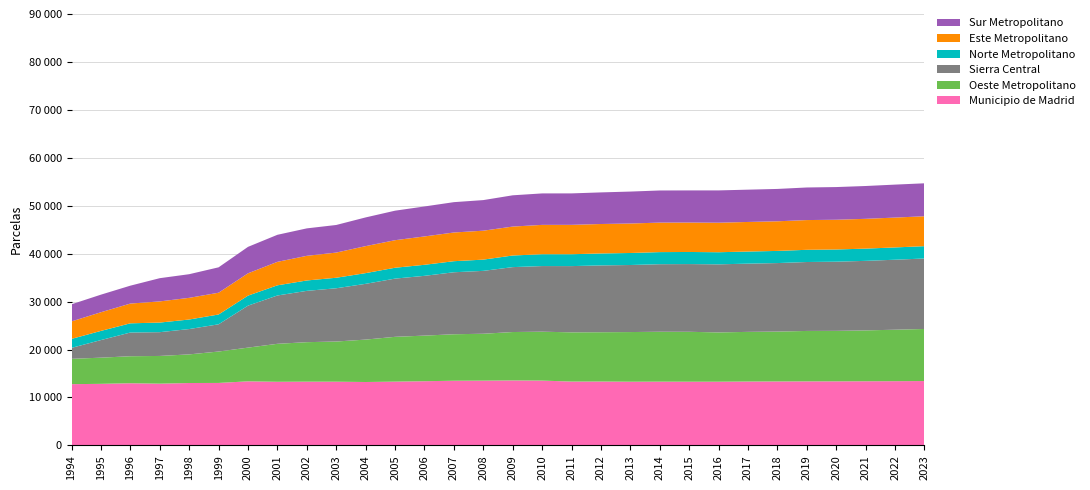

Reading left to right, transcribe all the data shown in this chart.

Municipio de Madrid: 12776	12843	12967	12880	13016	13032	13366	13271	13296	13290	13226	13304	13391	13491	13510	13554	13522	13316	13324	13286	13297	13288	13288	13325	13340	13357	13364	13382	13398	13428
Oeste Metropolitano: 5286	5460	5637	5782	5971	6552	7034	7923	8240	8382	8849	9347	9514	9699	9783	10098	10200	10271	10287	10361	10413	10413	10283	10359	10406	10522	10534	10611	10739	10863
Sierra Central: 2288	3673	4946	4961	5285	5680	8757	10082	10706	11111	11632	12145	12470	12933	13120	13542	13692	13819	13939	13988	14094	14129	14203	14236	14293	14380	14429	14507	14601	14703
Norte Metropolitano: 1872	1913	1918	2004	1992	2046	2088	2121	2168	2192	2235	2267	2303	2307	2344	2423	2471	2477	2495	2507	2522	2524	2526	2525	2535	2547	2546	2554	2564	2572
Este Metropolitano: 3646	3893	4124	4414	4521	4543	4657	4897	5142	5253	5632	5748	5916	5988	6037	6036	6121	6130	6144	6150	6156	6141	6161	6171	6181	6203	6205	6216	6228	6241
Sur Metropolitano: 3570	3667	3733	4845	4932	5297	5518	5643	5725	5758	5989	6156	6254	6329	6383	6523	6564	6561	6593	6663	6701	6701	6737	6737	6750	6799	6817	6846	6877	6873